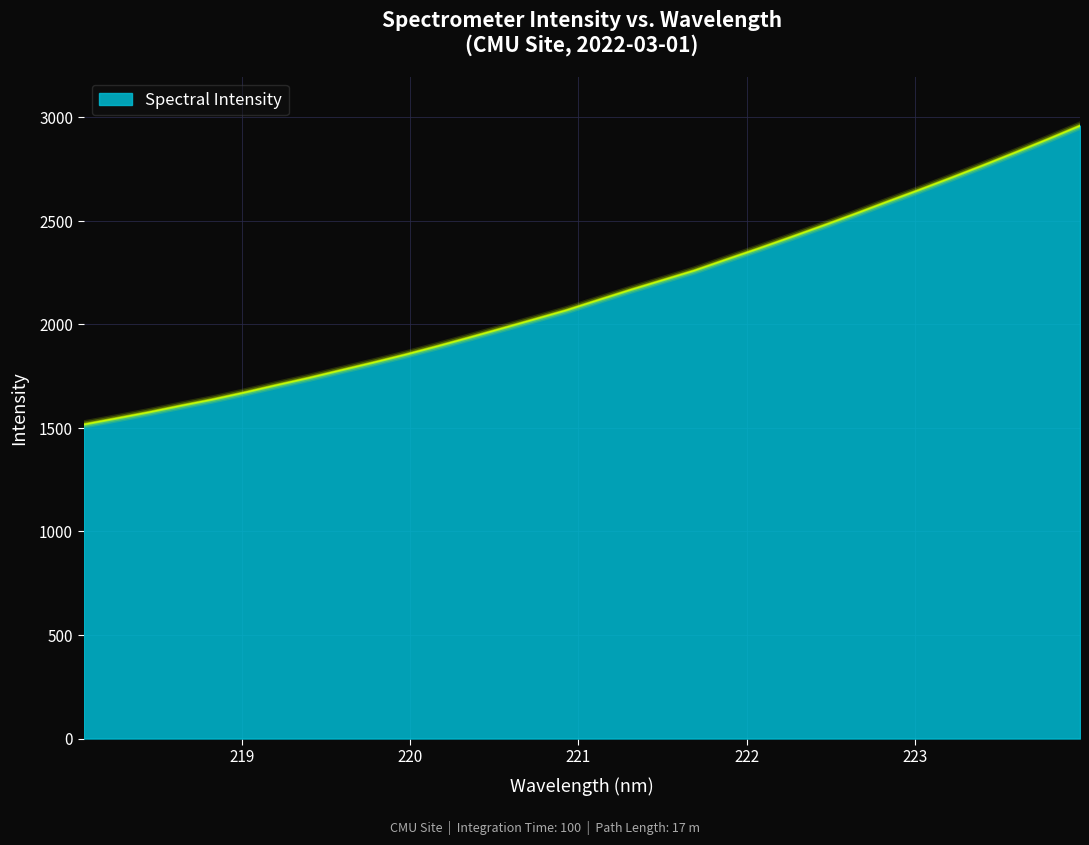

What is the smallest value displayed?

1516.6